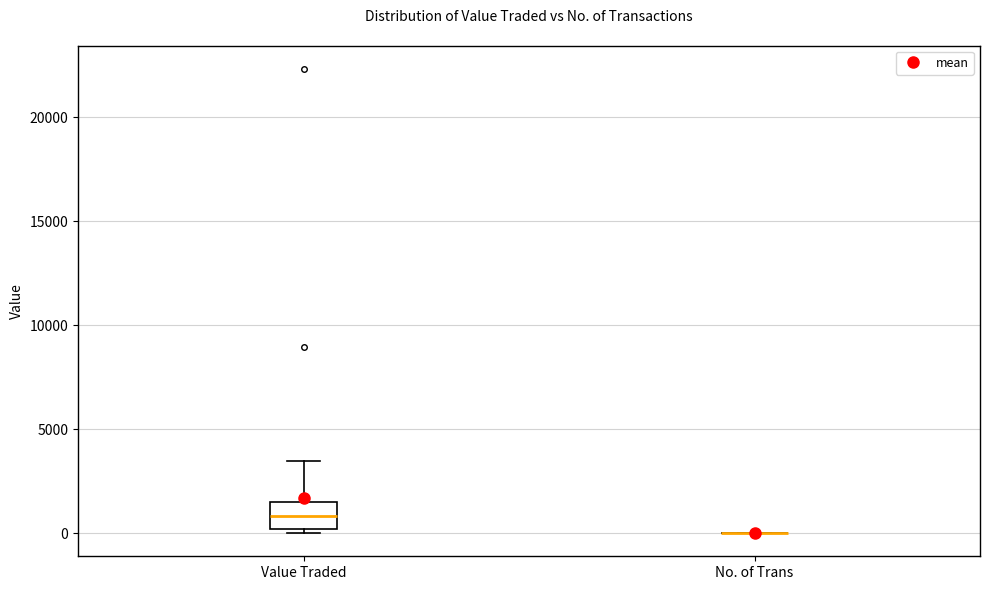

Where does the median line of the box for Value Traded sit on the y-axis? The values are not printed on the chart, so give them approximately, as read against the axis.

1000